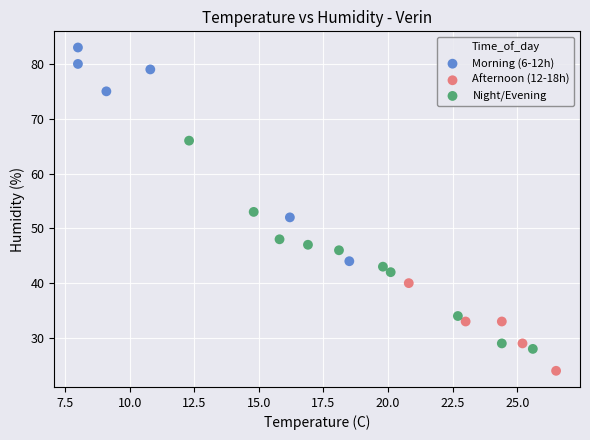

Which series contains the highest Y value?

Morning (6-12h)